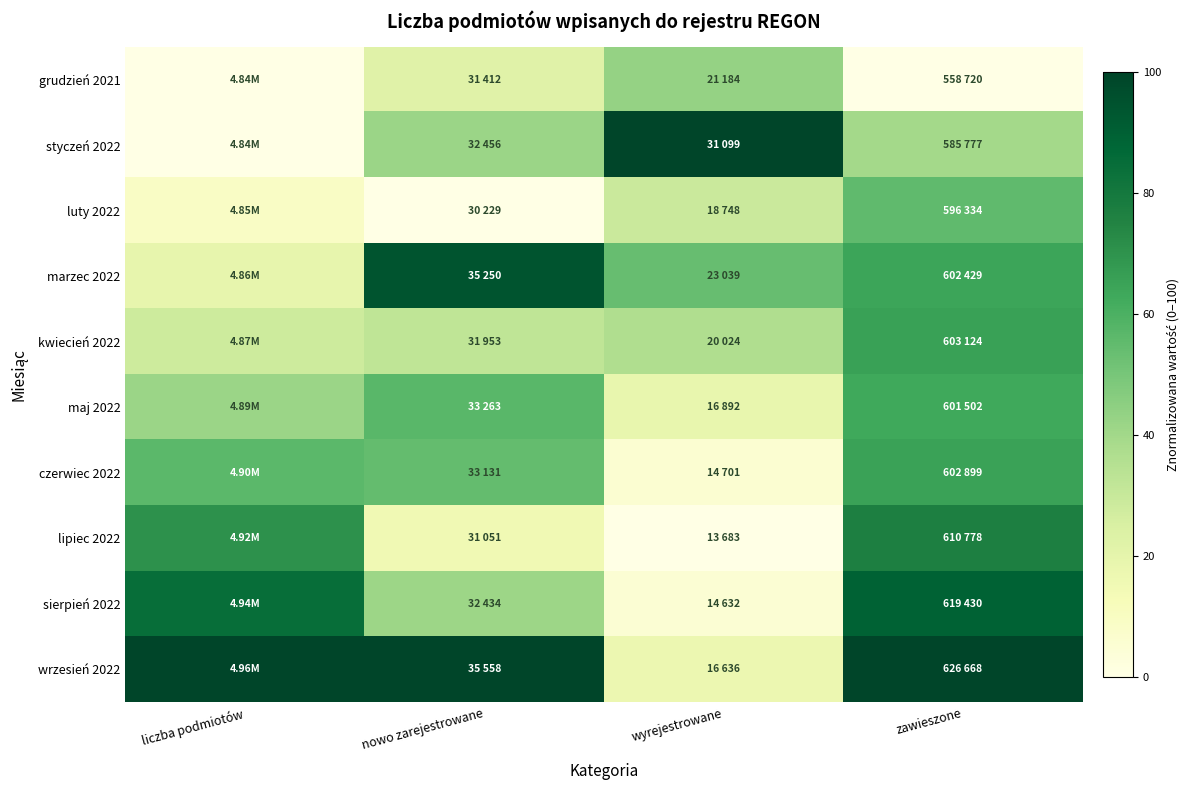

Reading right to left, what are all the values shown in this chart?

grudzień 2021: zawieszone=0.0	wyrejestrowane=43.1	nowo zarejestrowane=22.2	liczba podmiotów=0.0
styczeń 2022: zawieszone=39.8	wyrejestrowane=100.0	nowo zarejestrowane=41.8	liczba podmiotów=0.1
luty 2022: zawieszone=55.4	wyrejestrowane=29.1	nowo zarejestrowane=0.0	liczba podmiotów=9.2
marzec 2022: zawieszone=64.3	wyrejestrowane=53.7	nowo zarejestrowane=94.2	liczba podmiotów=18.8
kwiecień 2022: zawieszone=65.3	wyrejestrowane=36.4	nowo zarejestrowane=32.4	liczba podmiotów=28.3
maj 2022: zawieszone=63.0	wyrejestrowane=18.4	nowo zarejestrowane=56.9	liczba podmiotów=41.4
czerwiec 2022: zawieszone=65.0	wyrejestrowane=5.8	nowo zarejestrowane=54.5	liczba podmiotów=56.3
lipiec 2022: zawieszone=76.6	wyrejestrowane=0.0	nowo zarejestrowane=15.4	liczba podmiotów=70.4
sierpień 2022: zawieszone=89.3	wyrejestrowane=5.4	nowo zarejestrowane=41.4	liczba podmiotów=84.7
wrzesień 2022: zawieszone=100.0	wyrejestrowane=17.0	nowo zarejestrowane=100.0	liczba podmiotów=100.0